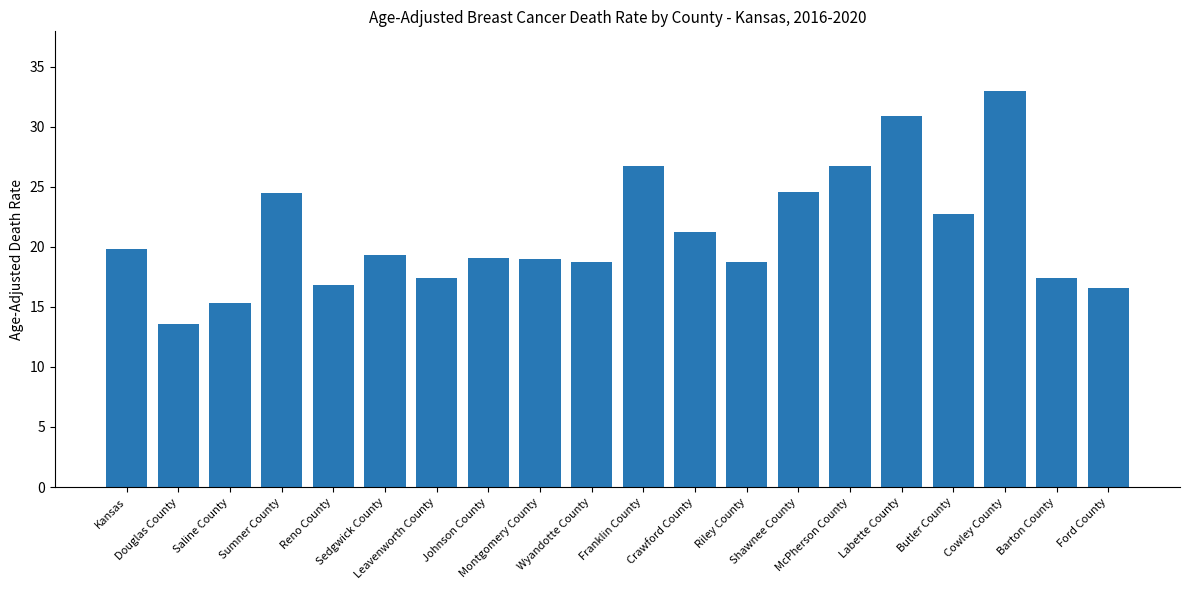

The value at Ford County is 16.6. True or false?

True